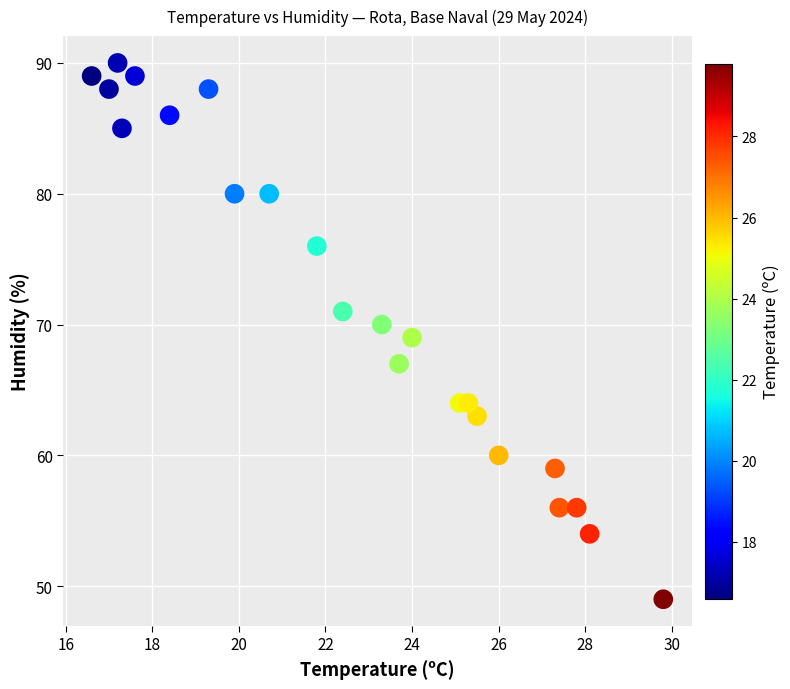

What is the range of Y values (max minus min)?

41